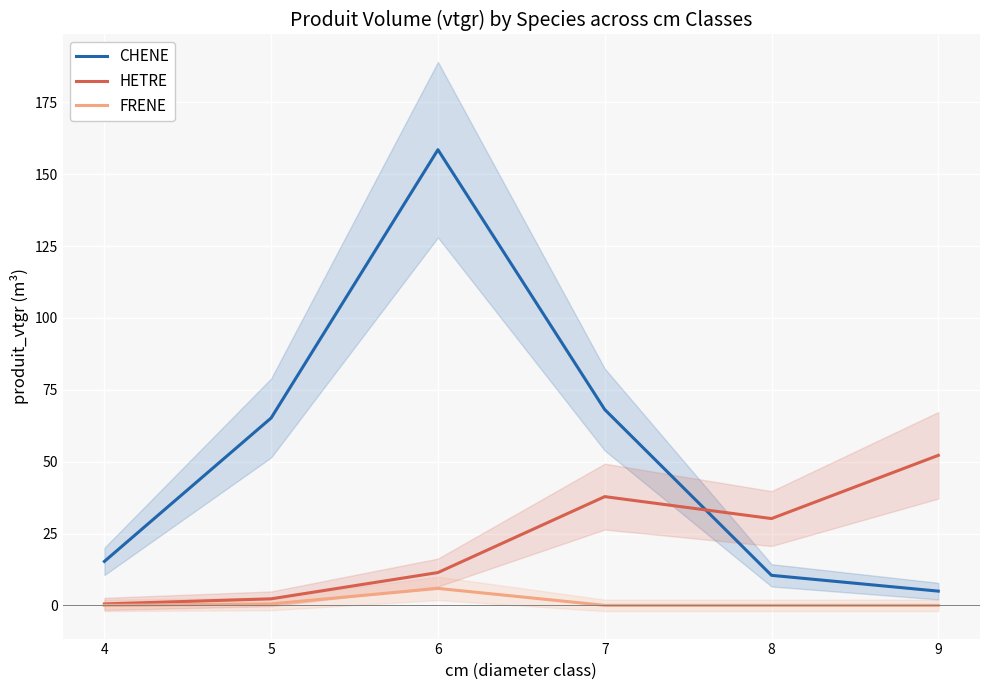

Between 5 and 8, which series saw the biggest shift?

CHENE